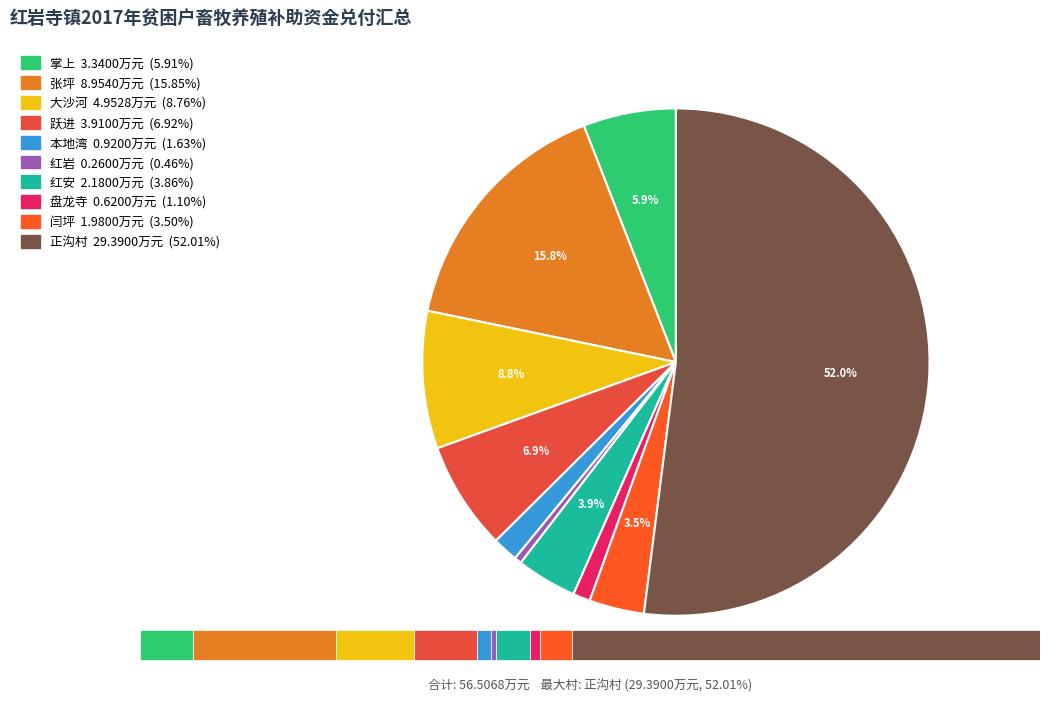

Is 张坪 the majority of the pie?

No